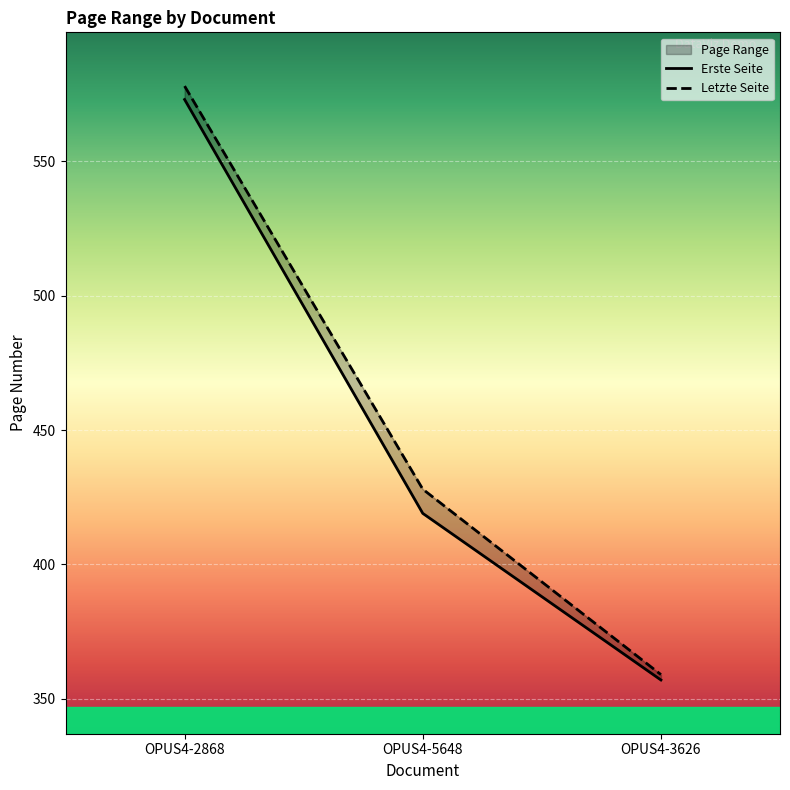

What value does the Erste Seite series have at OPUS4-5648, to the nearest 50?

400